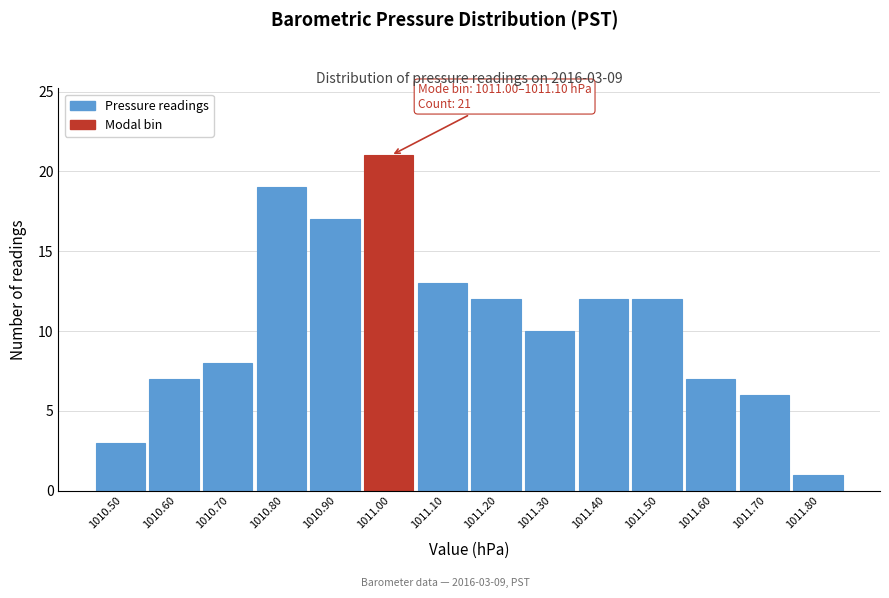

Reading right to left, list all the values displayed in this chart.

1	6	7	12	12	10	12	13	21	17	19	8	7	3